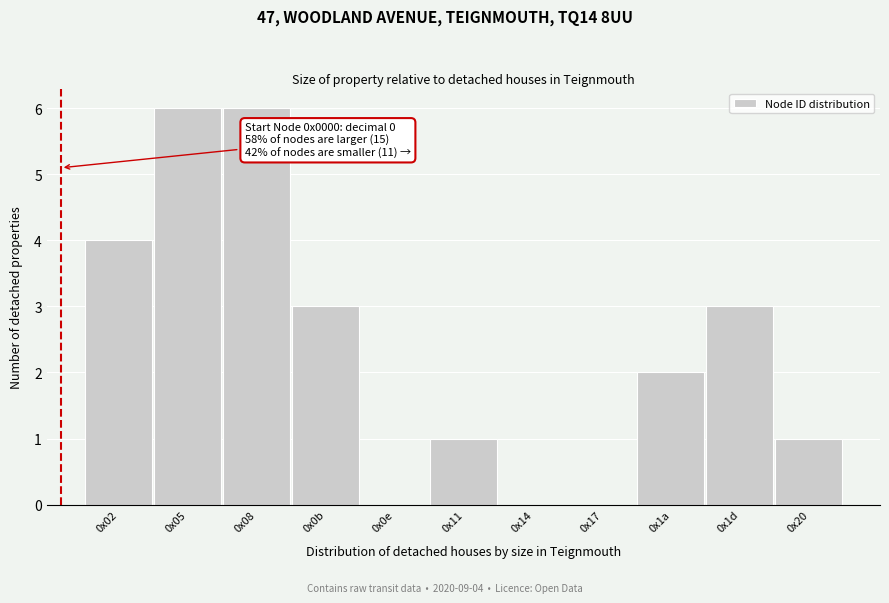

Reading left to right, transcribe all the data shown in this chart.

0x02=4	0x05=6	0x08=6	0x0b=3	0x0e=0	0x11=1	0x14=0	0x17=0	0x1a=2	0x1d=3	0x20=1